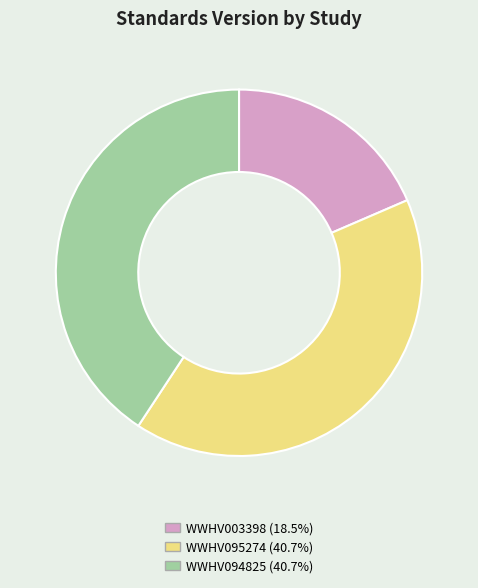

Which category has the smallest portion of the pie?

WWHV003398